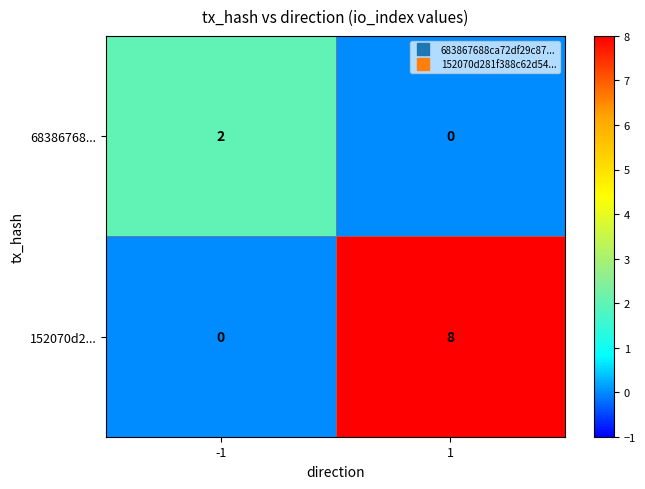

Which series has the largest total across all categories?

152070d2...